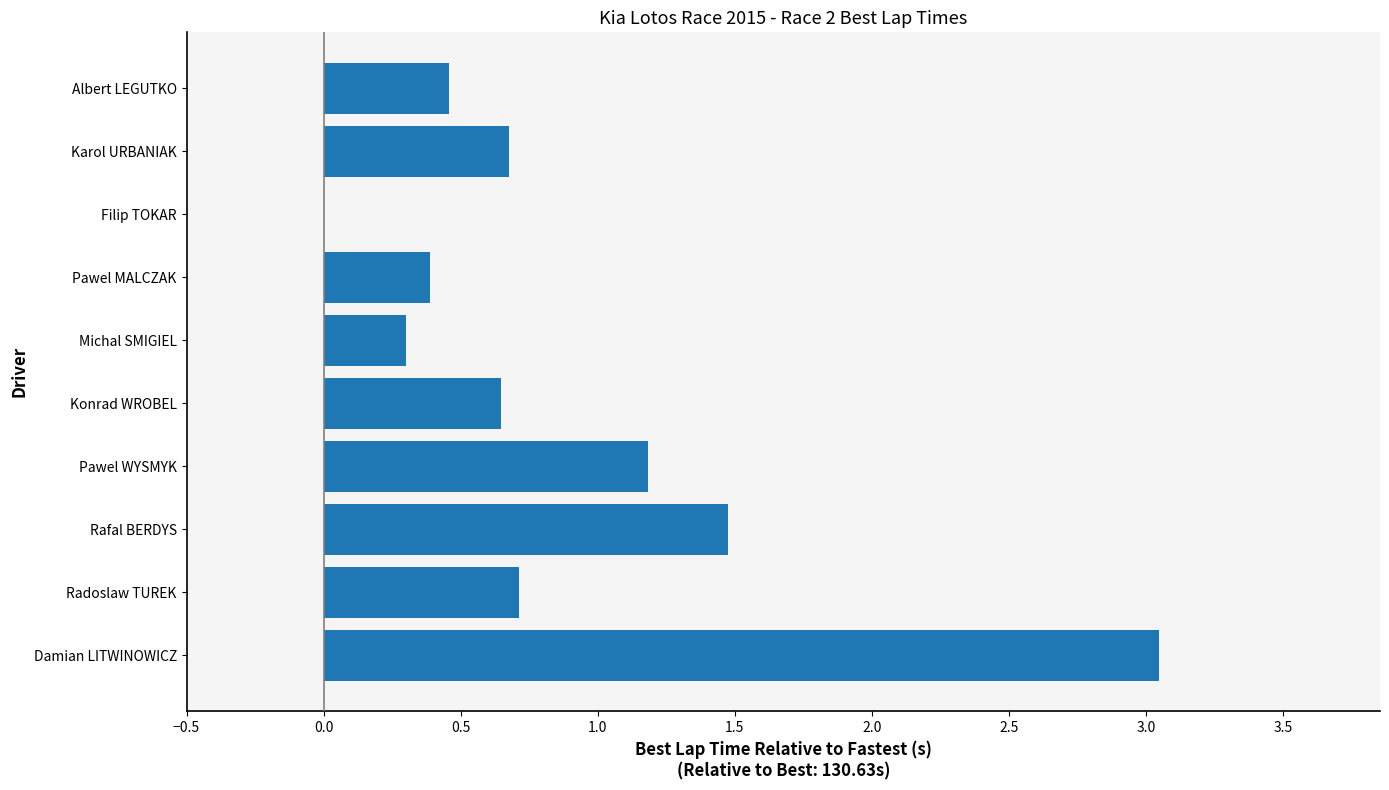

Is it true that the value at Filip TOKAR is 0.0?

True